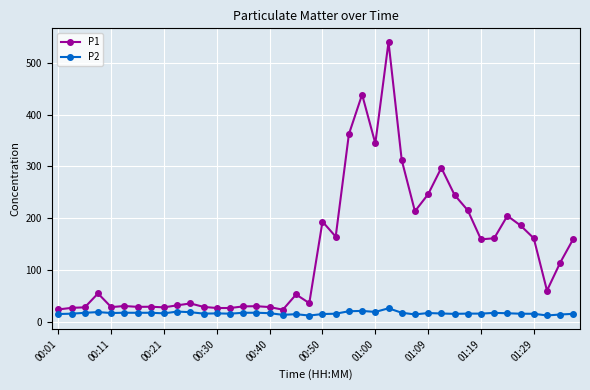

True or false: P1 and P2 cross at least once.

False